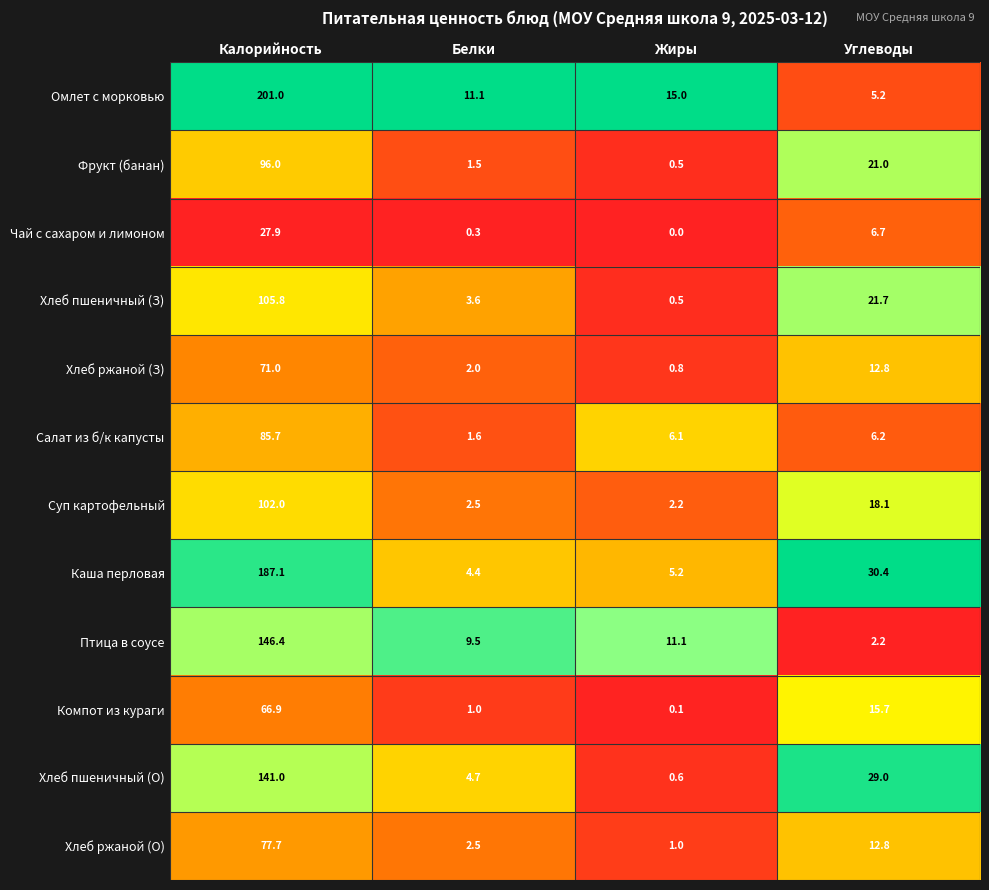

Is it true that Птица в соусе equals 4.6 at Жиры?

False